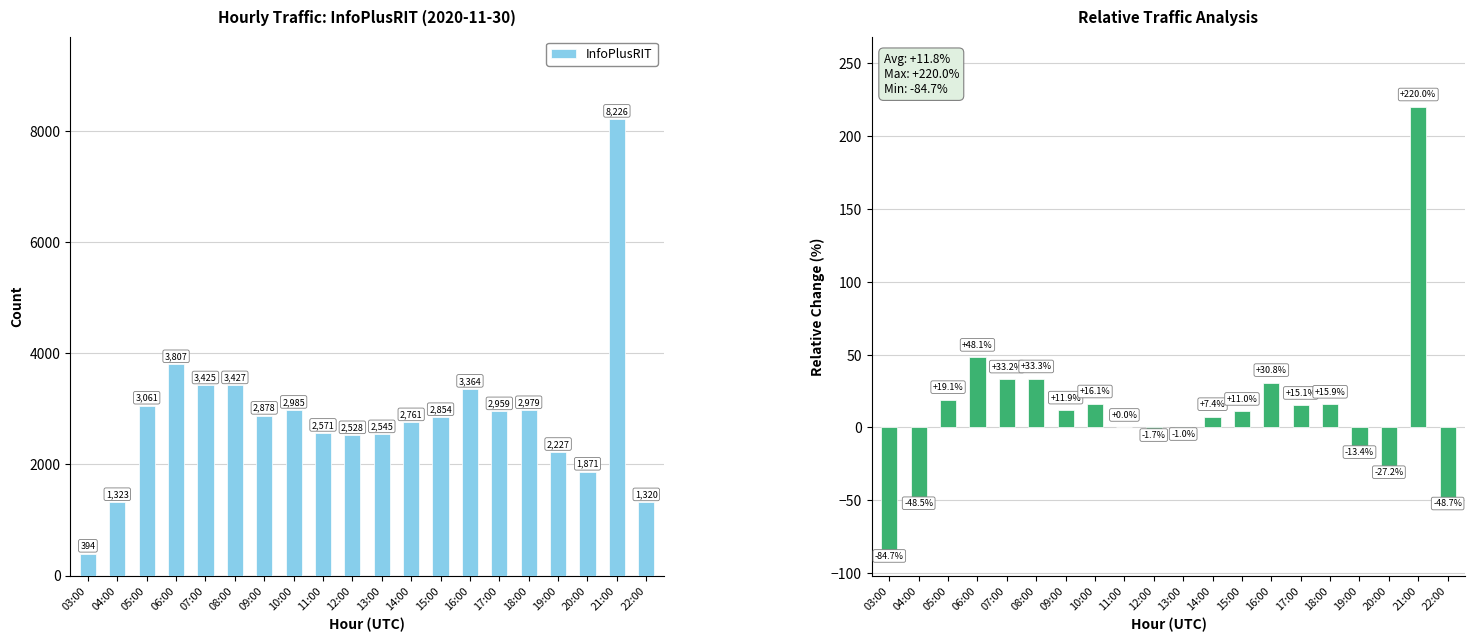

Reading left to right, list all the values displayed in this chart.

InfoPlusRIT: 394.0	1323.0	3061.0	3807.0	3425.0	3427.0	2878.0	2985.0	2571.0	2528.0	2545.0	2761.0	2854.0	3364.0	2959.0	2979.0	2227.0	1871.0	8226.0	1320.0
Relative Change: -84.7	-48.5	19.1	48.1	33.2	33.3	11.9	16.1	0.0	-1.7	-1.0	7.4	11.0	30.8	15.1	15.9	-13.4	-27.2	220.0	-48.7